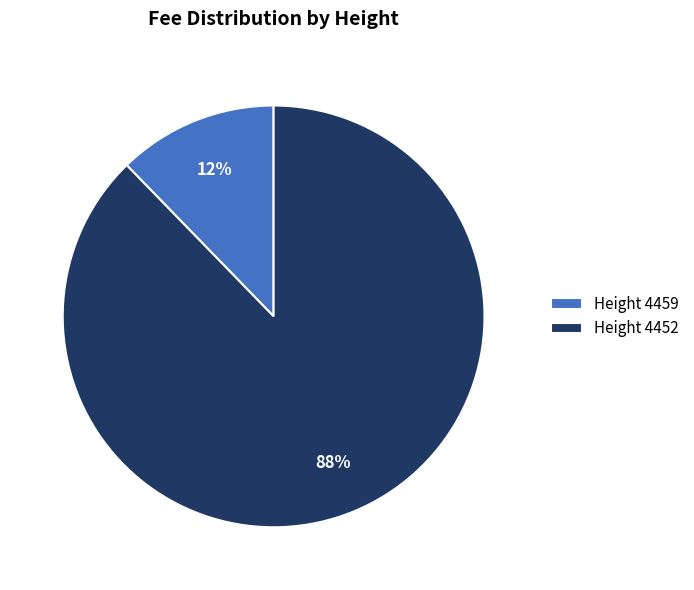

Is it true that Height 4452 is 97% of the pie?

False